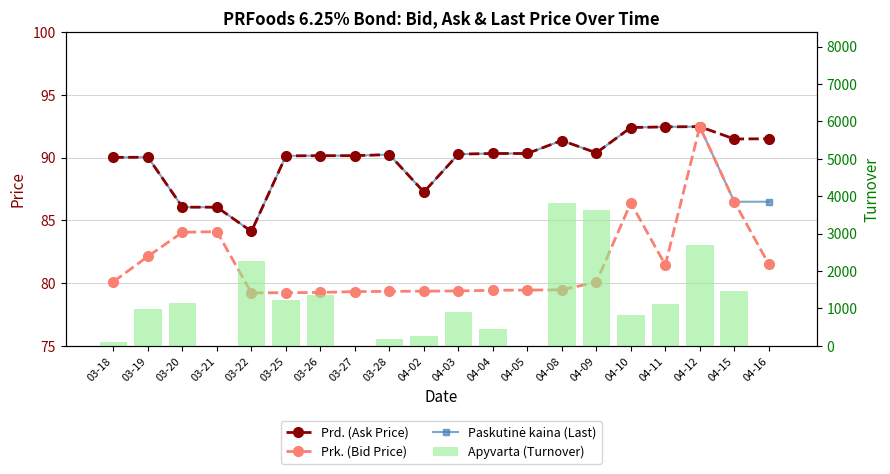

What is the sum of the Prk. (Bid Price) values at 03-18 and 04-11?

161.5